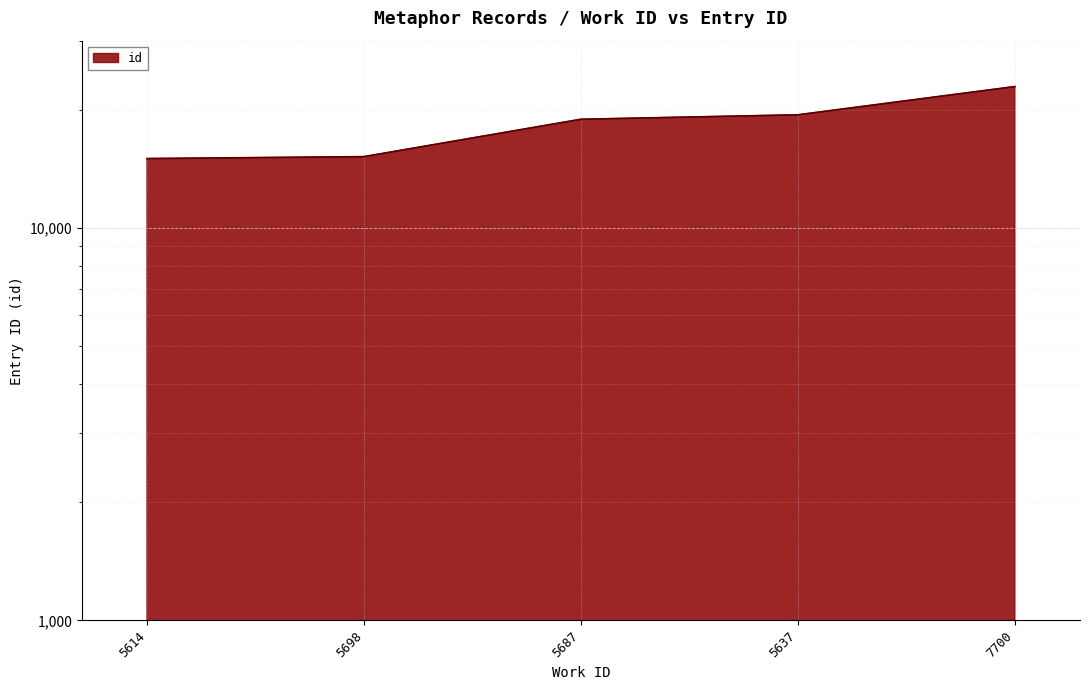

Between 7700 and 5698, which is larger?

7700